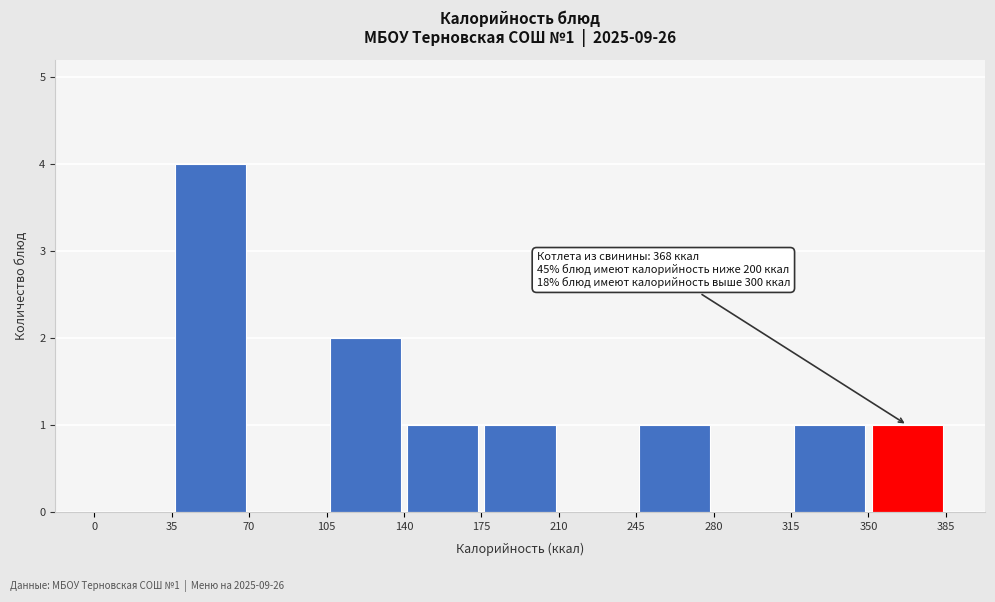

Which range on the x-axis has the tallest bar?

35 to 70